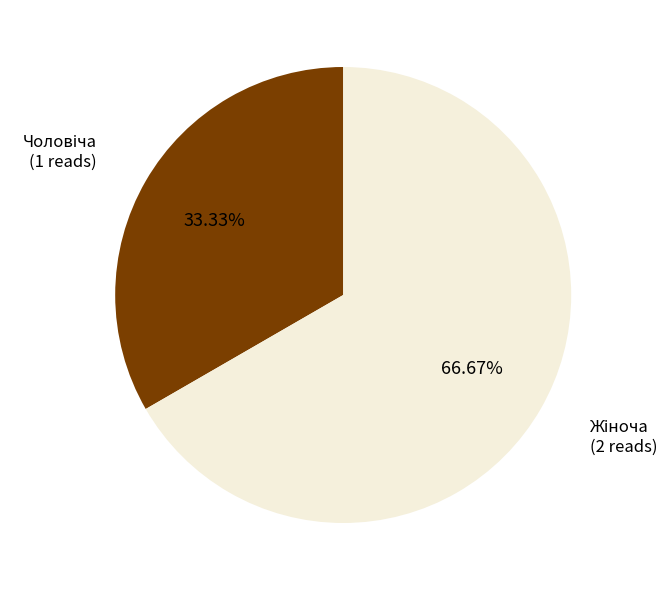

Does any single category account for the majority?

Yes